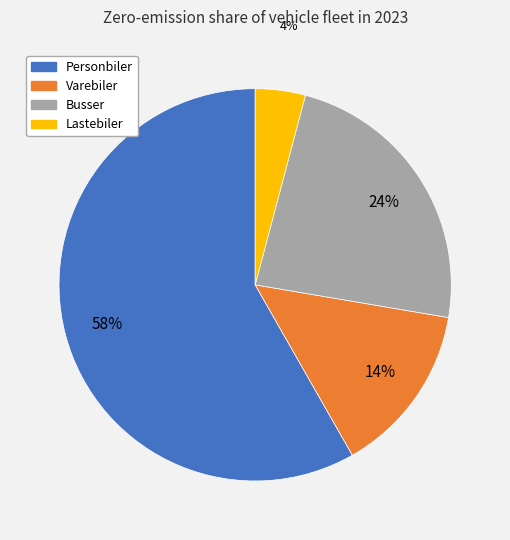

Is there a majority slice in this chart?

Yes